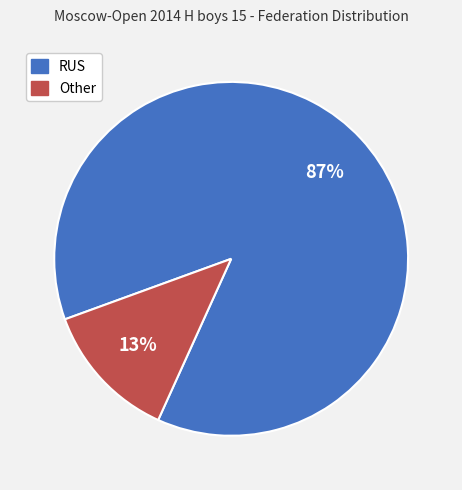

Which slice represents more than half of the pie?

RUS